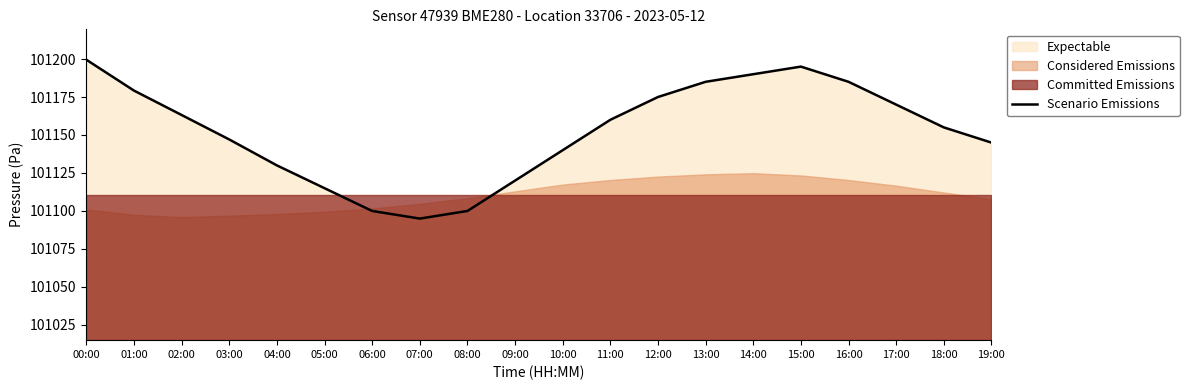

Reading left to right, what are all the values shown in this chart?

101199.5	101179.2	101163.2	101147.1	101130.0	101115.0	101100.0	101095.0	101100.0	101120.0	101140.0	101160.0	101175.0	101185.0	101190.0	101195.0	101185.0	101170.0	101155.0	101145.0